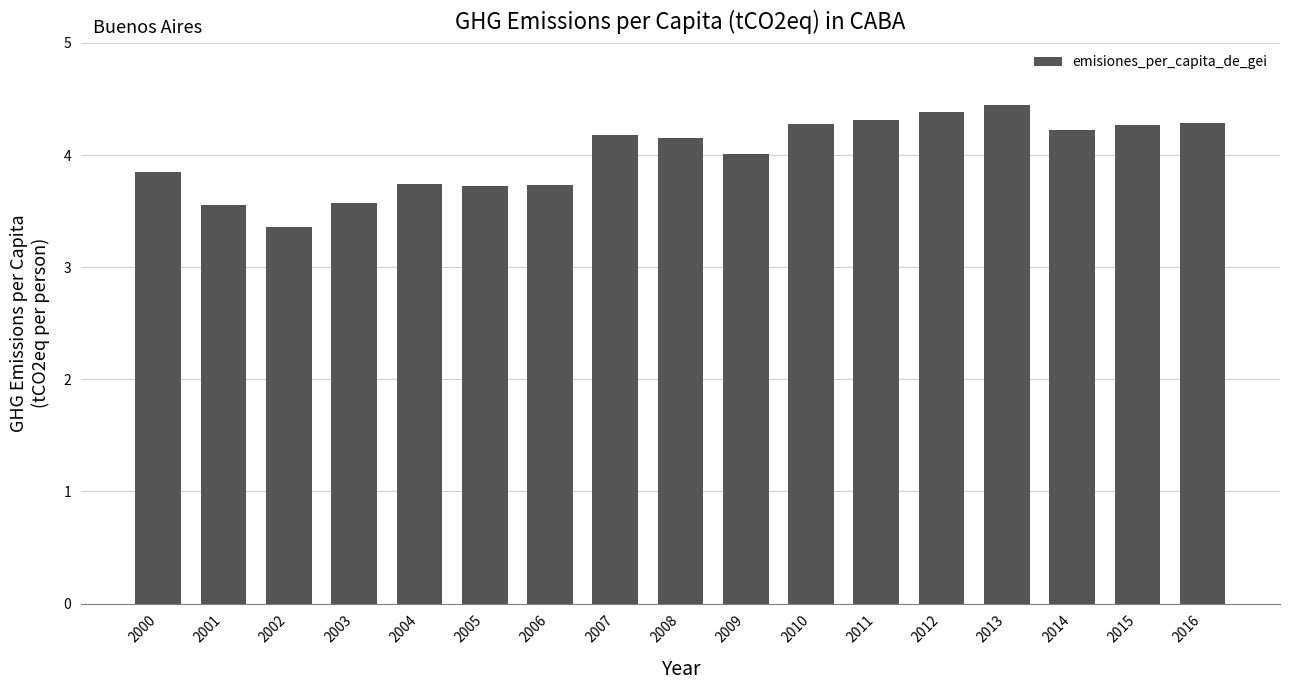

Count the number of categories in the chart.

17